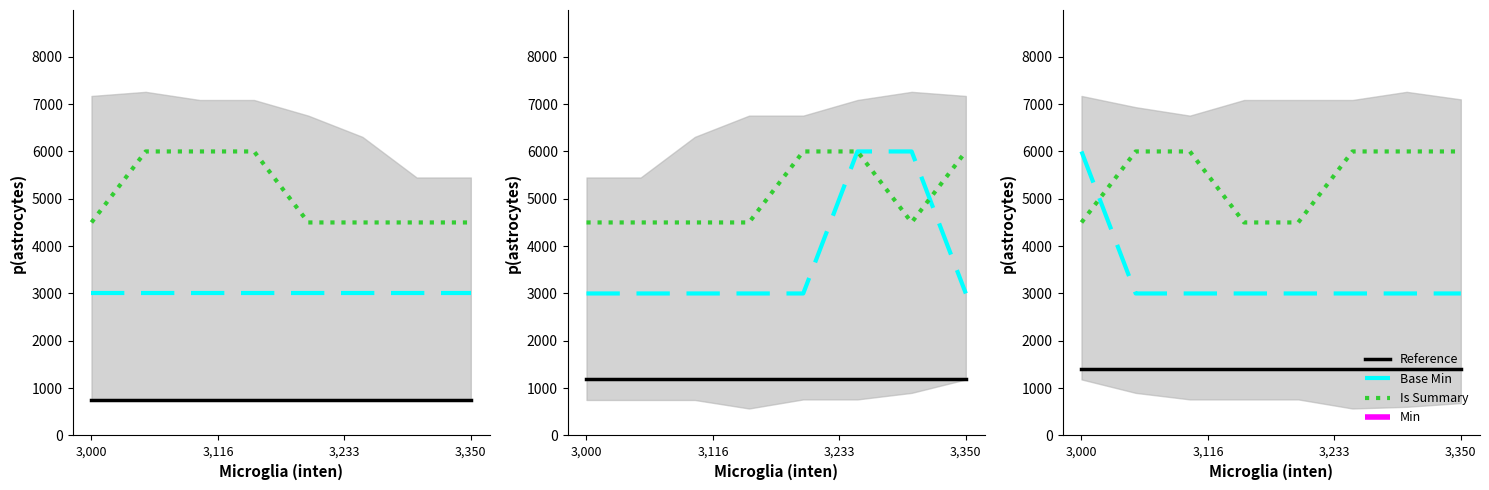

Is this an area chart (filled region under the line)?

No